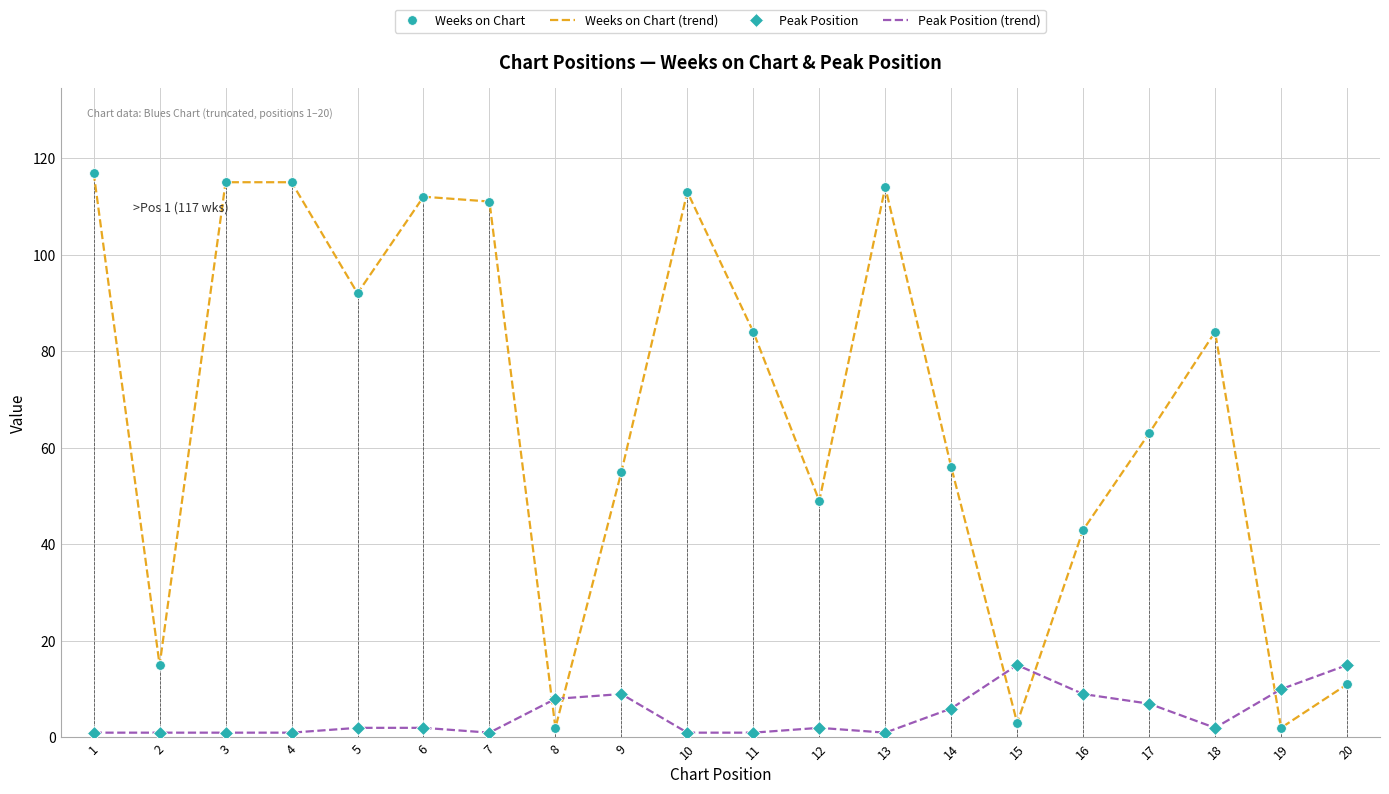

The Peak Position series shows 1 at 4. True or false?

True